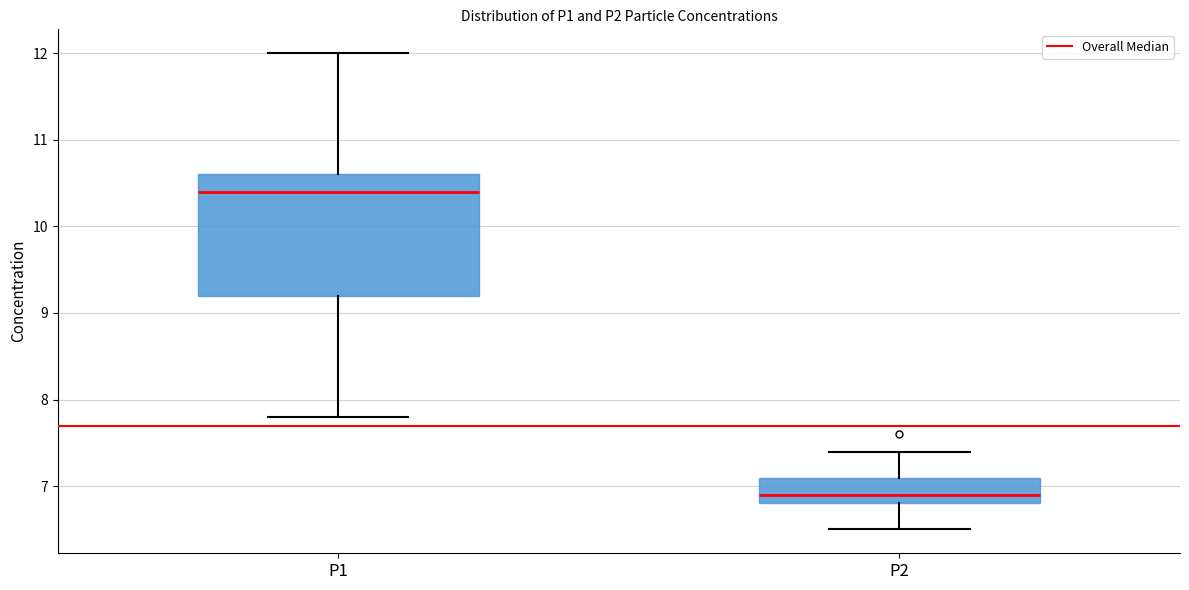

Reading left to right, transcribe this box plot: for each box, give where its median line is, the range the box spans, and where its two whiskers end, as read against the y-axis. The values are not printed on the chart, so give them approximately, as read against the axis.

P1: median 10.4, box 9.2 to 10.6, whiskers 7.8 to 12.0
P2: median 6.9, box 6.8 to 7.1, whiskers 6.5 to 7.4